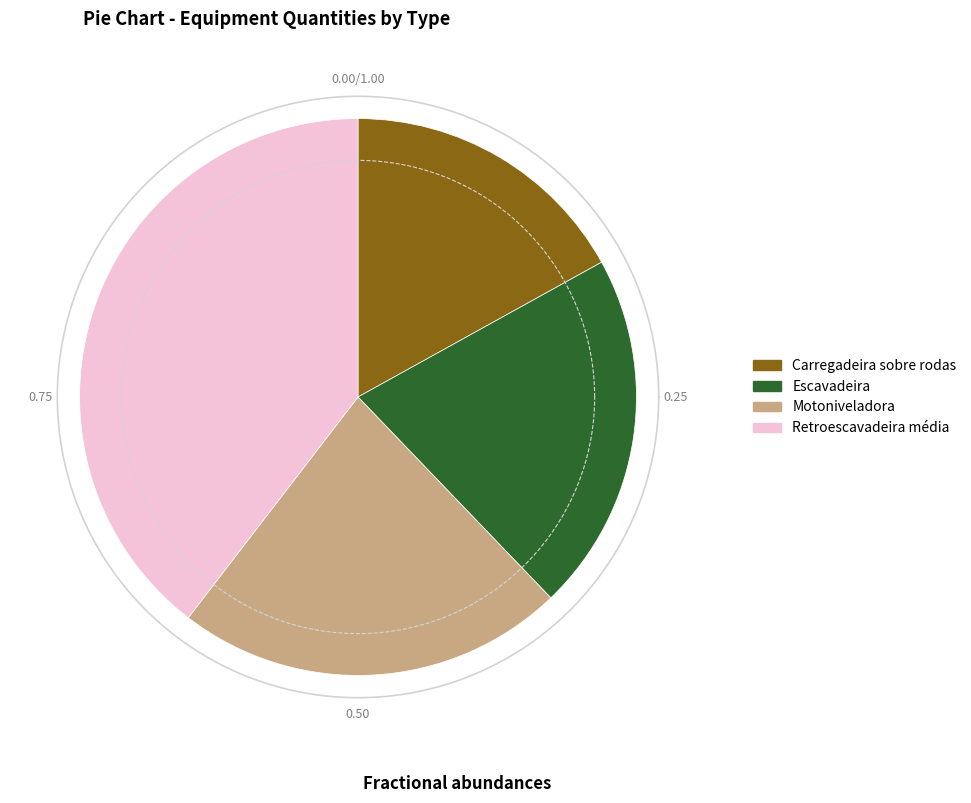

What is the total percentage of Retroescavadeira média and Carregadeira sobre rodas?

56.5%